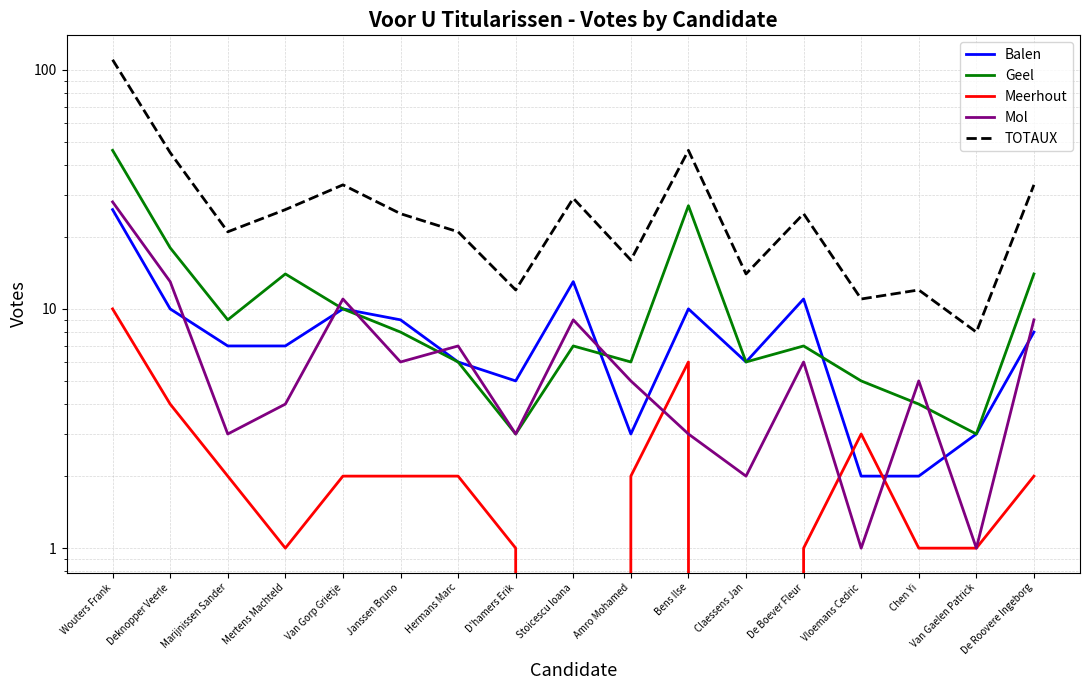

What is the label of the 13th point from the right?

Van Gorp Grietje